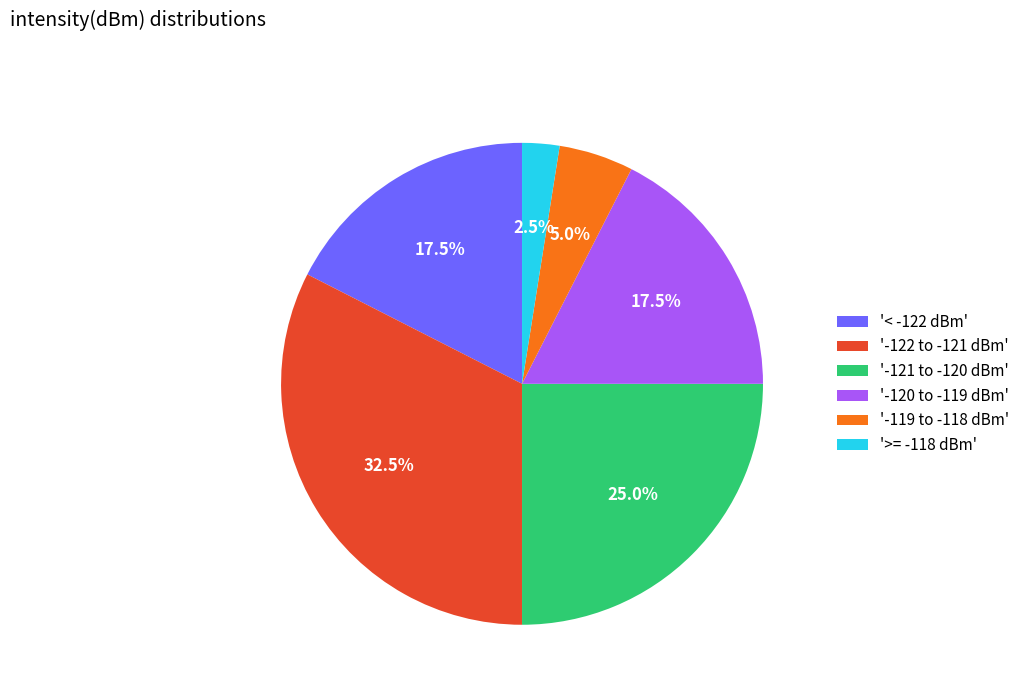

How many segments does this pie chart have?

6